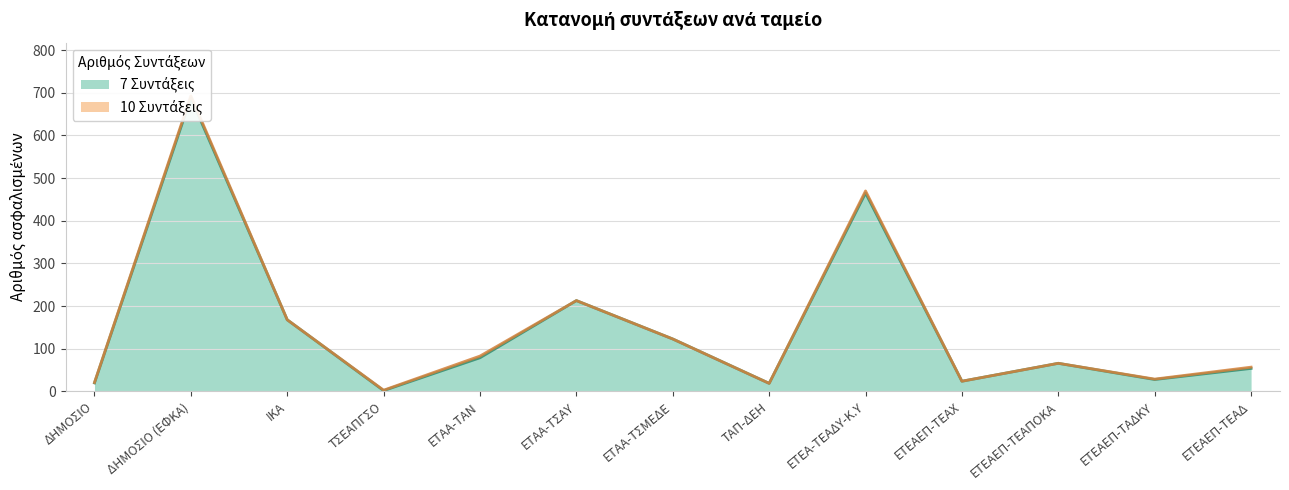

List the labels in order of value, smallest first.

ΤΣΕΑΠΓΣΟ, ΤΑΠ-ΔΕΗ, ΔΗΜΟΣΙΟ, ΕΤΕΑΕΠ-ΤΕΑΧ, ΕΤΕΑΕΠ-ΤΑΔΚΥ, ΕΤΕΑΕΠ-ΤΕΑΔ, ΕΤΕΑΕΠ-ΤΕΑΠΟΚΑ, ΕΤΑΑ-ΤΑΝ, ΕΤΑΑ-ΤΣΜΕΔΕ, ΙΚΑ, ΕΤΑΑ-ΤΣΑΥ, ΕΤΕΑ-ΤΕΑΔΥ-Κ.Υ, ΔΗΜΟΣΙΟ (ΕΦΚΑ)